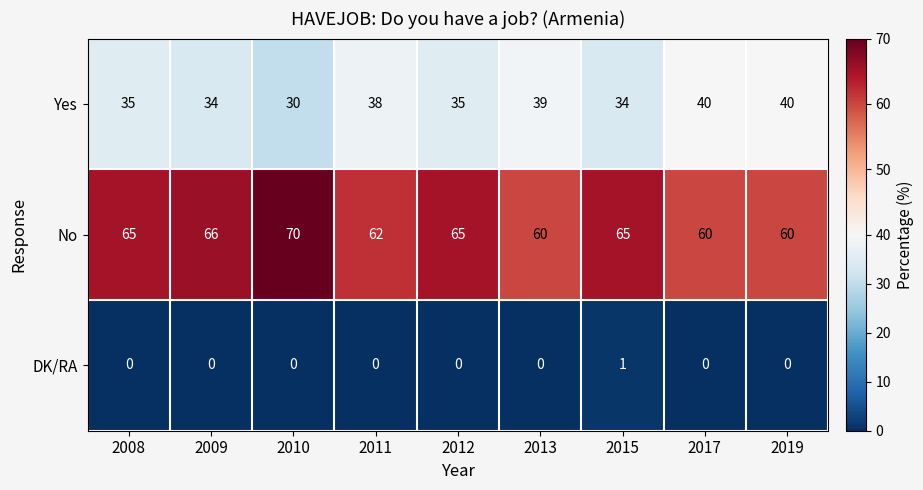

Which category has the highest value in the No series?

2010